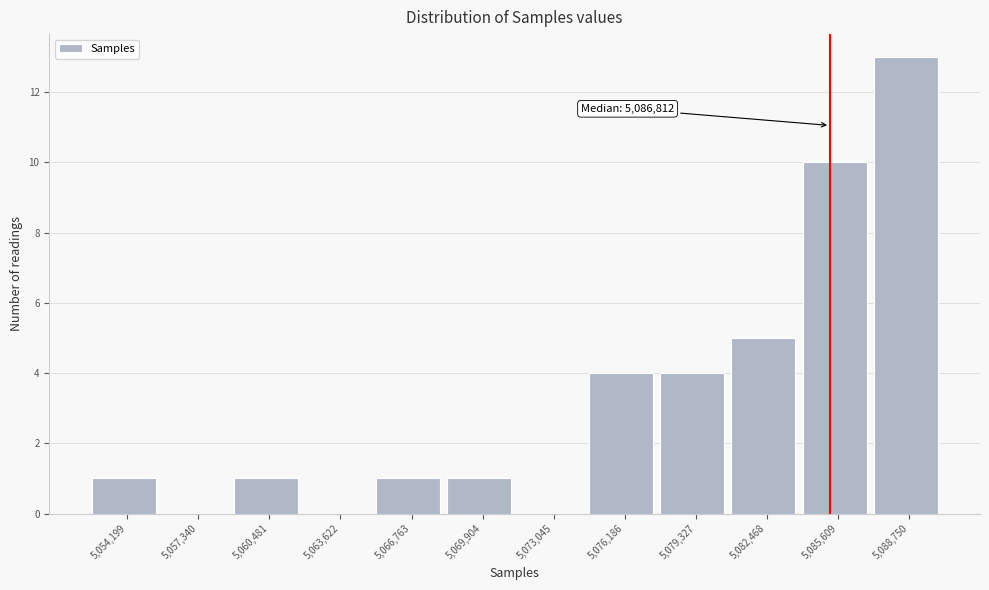

Reading left to right, what are all the values shown in this chart?

5,054,199=1	5,057,340=0	5,060,481=1	5,063,622=0	5,066,763=1	5,069,904=1	5,073,045=0	5,076,186=4	5,079,327=4	5,082,468=5	5,085,609=10	5,088,750=13